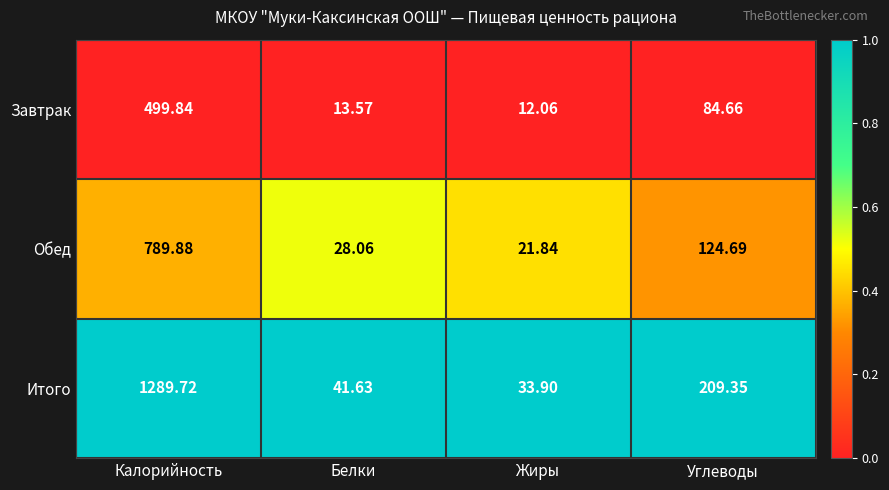

Which series changed the most between Жиры and Углеводы?

Итого